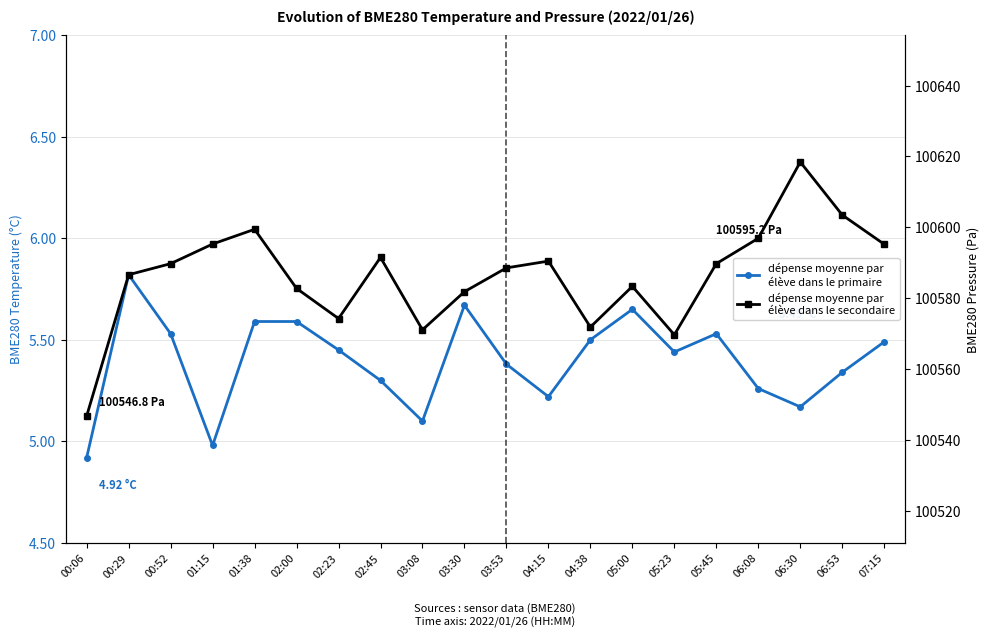

Is it true that dépense moyenne par
élève dans le secondaire equals 157856.5 at 05:00?

False